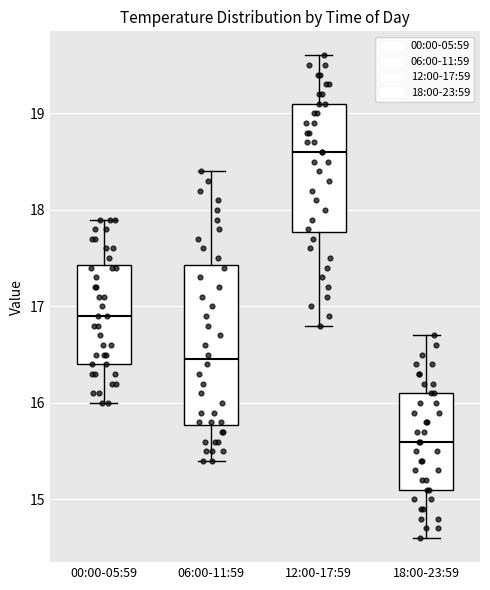

Reading left to right, transcribe this box plot: for each box, give where its median line is, the range the box spans, and where its two whiskers end, as read against the y-axis. The values are not printed on the chart, so give them approximately, as read against the axis.

00:00-05:59: median 16.9, box 16.4 to 17.4, whiskers 16.0 to 17.9
06:00-11:59: median 16.5, box 15.8 to 17.4, whiskers 15.4 to 18.4
12:00-17:59: median 18.6, box 17.8 to 19.1, whiskers 16.8 to 19.6
18:00-23:59: median 15.6, box 15.1 to 16.1, whiskers 14.6 to 16.7